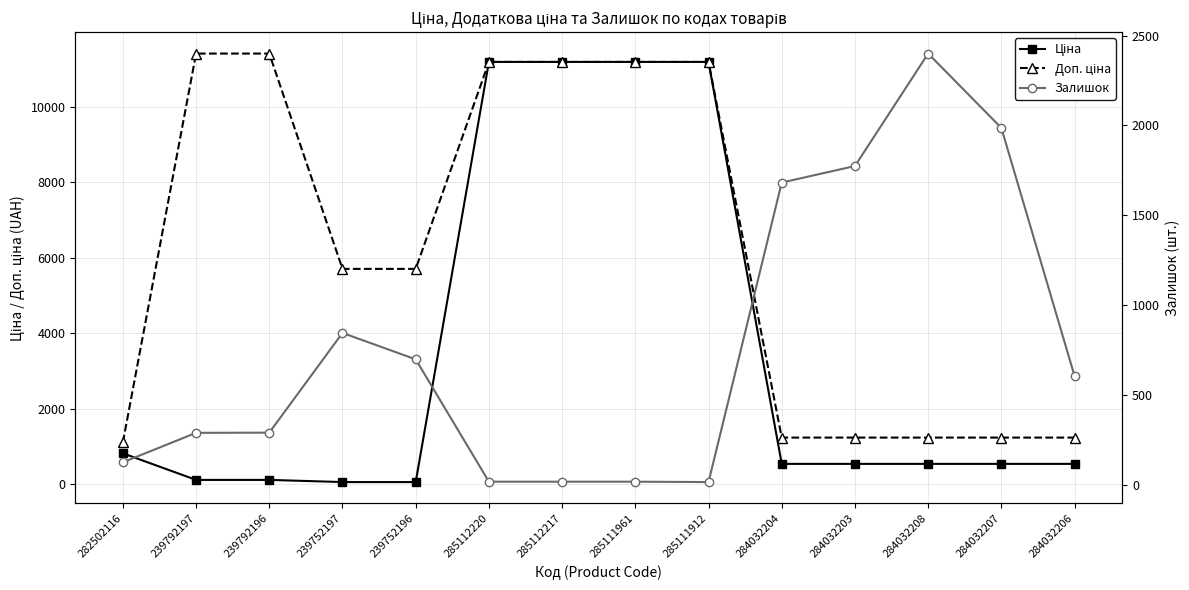

Which has a higher value, 239792196 or 285111912?

285111912